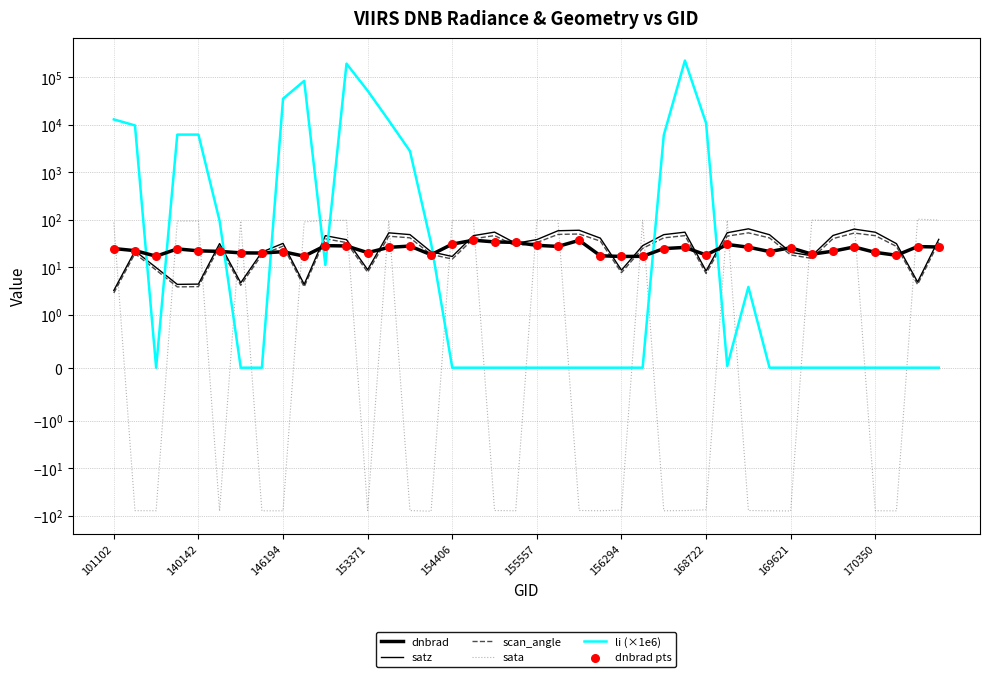

Which series has the largest total across all categories?

li (×1e6)